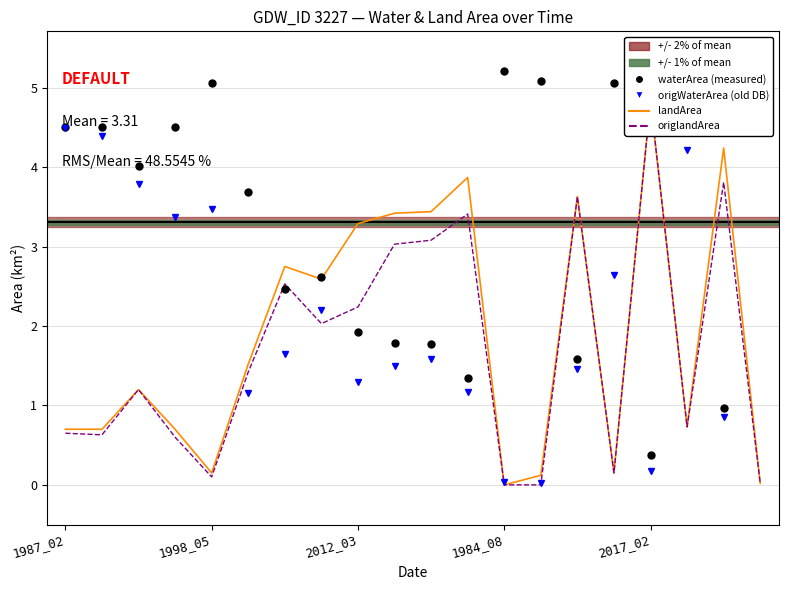

Is it true that origlandArea equals 2.0 at 9?

False